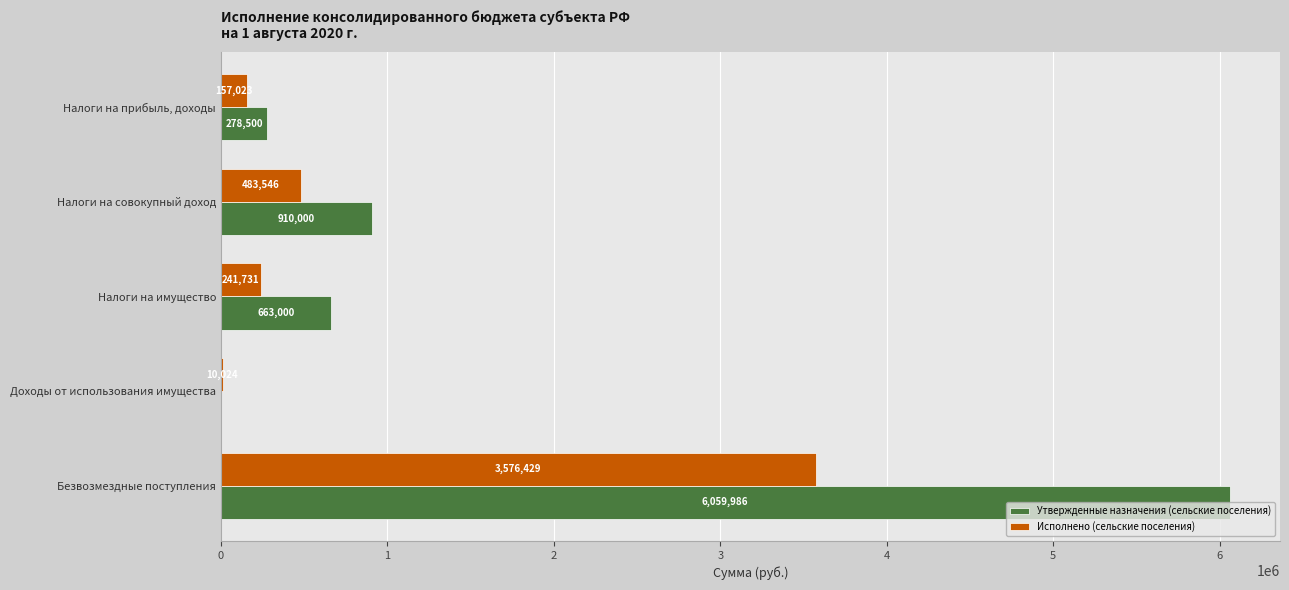

Read the Утвержденные назначения (сельские поселения) value at Налоги на совокупный доход.

910000.0